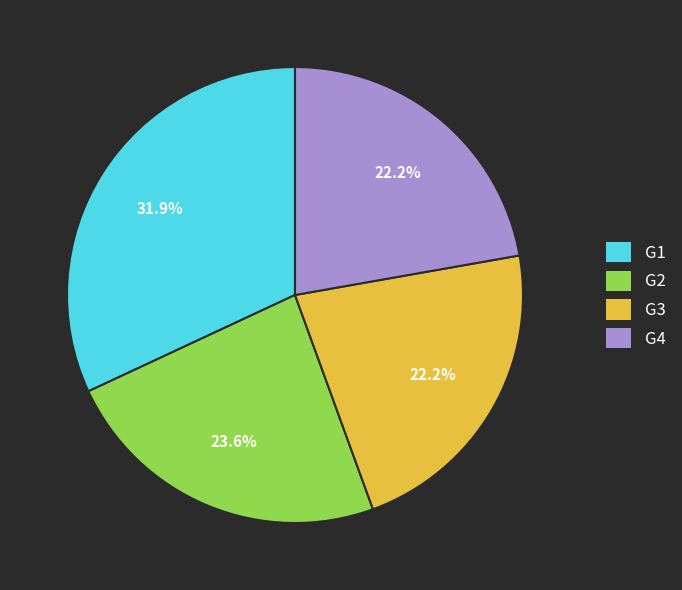

Count the number of slices in the pie.

4